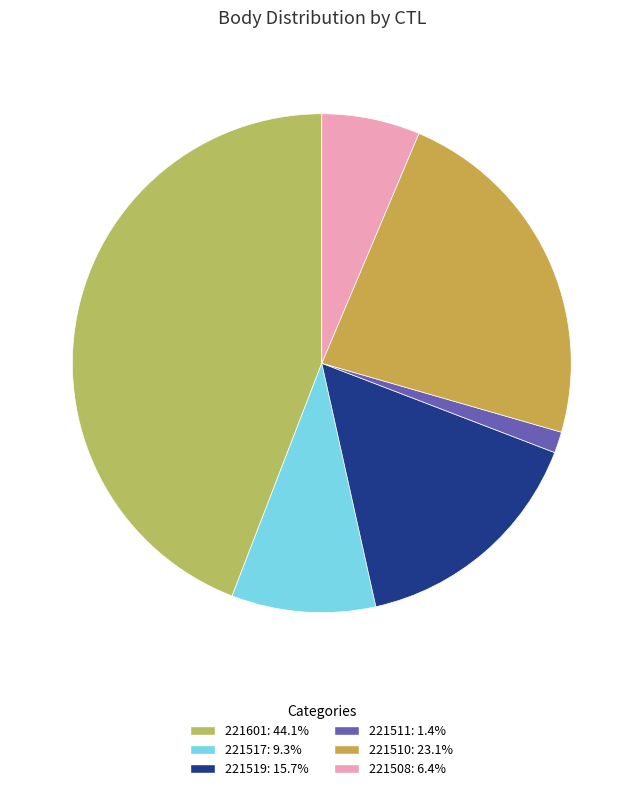

Do 221601 and 221517 together represent more than half of the pie?

Yes